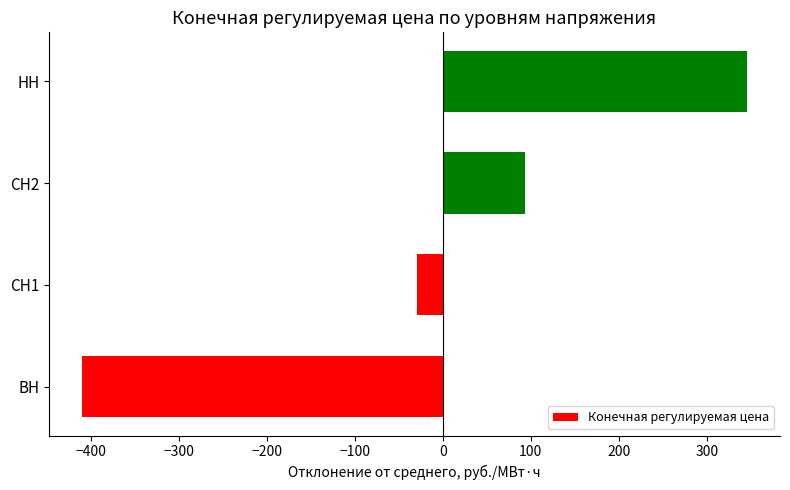

Is it true that the value at ВН is -409.7?

True